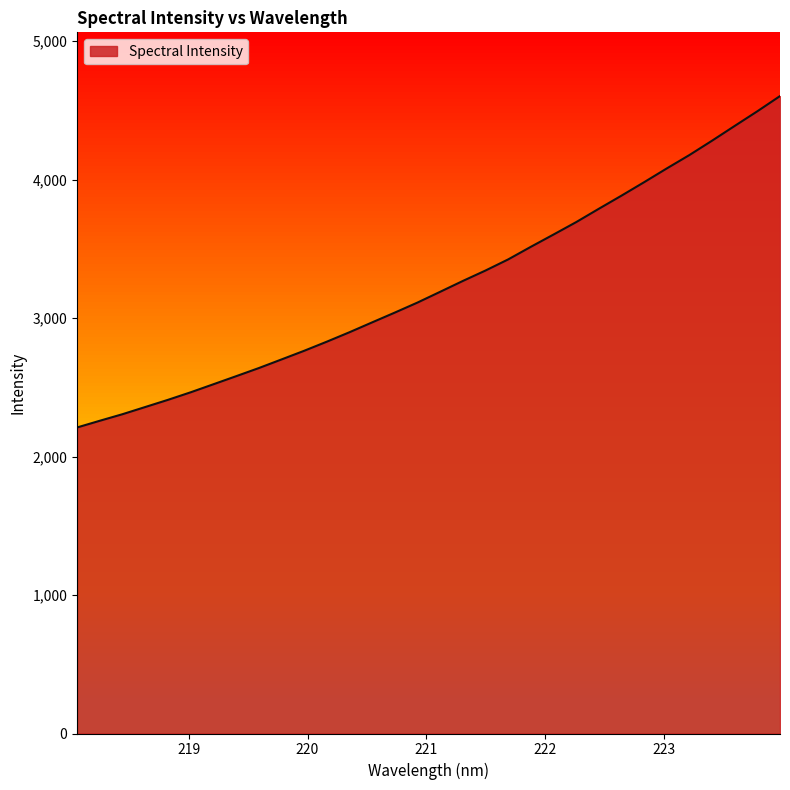

Between 218.2508 and 219.0156, which is larger?

219.0156